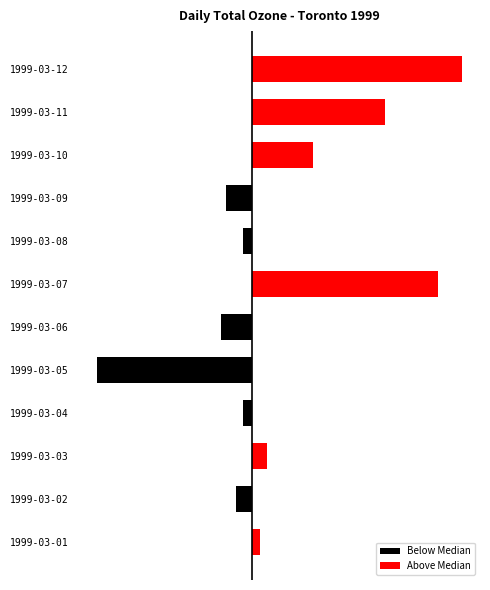

The value of Above Median at 1999-03-11 is 42.4. True or false?

True